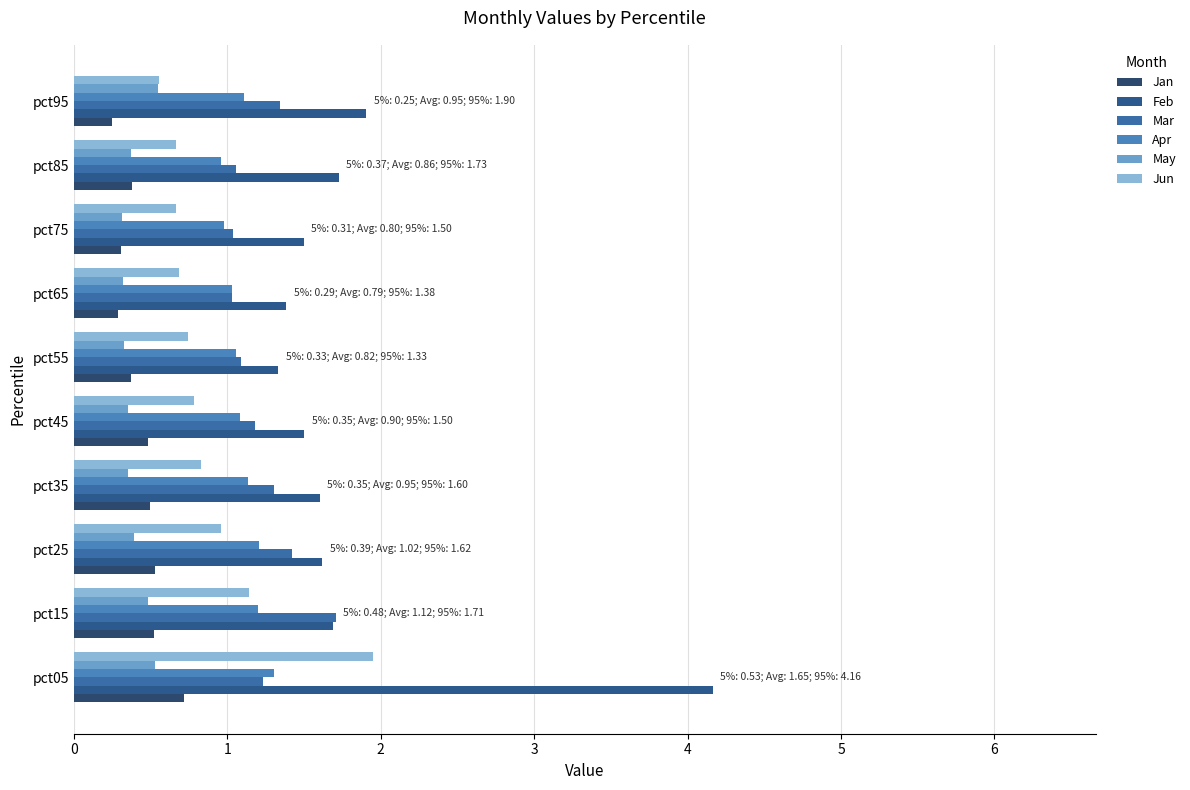

How many data points does each series have?

10